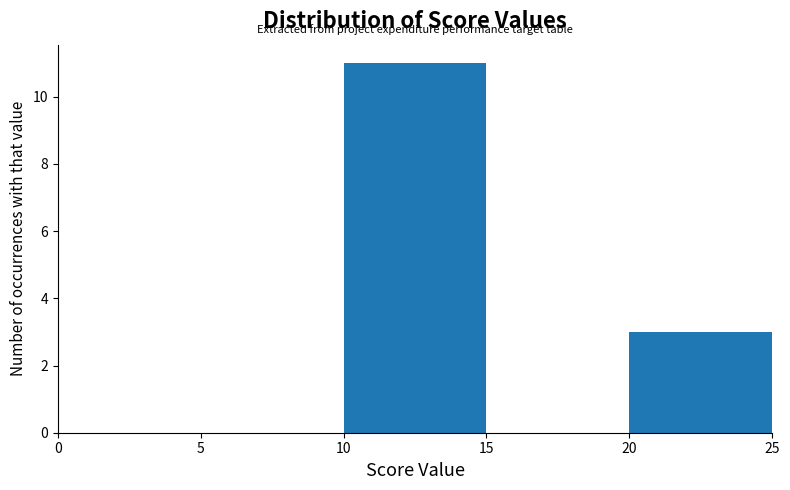

Reading left to right, list every bar in this chart as the range it spans on the x-axis followed by its height. The values are not printed on the chart, so give them approximately, as read against the axis.

0 to 5: 0
5 to 10: 0
10 to 15: 11
15 to 20: 0
20 to 25: 3